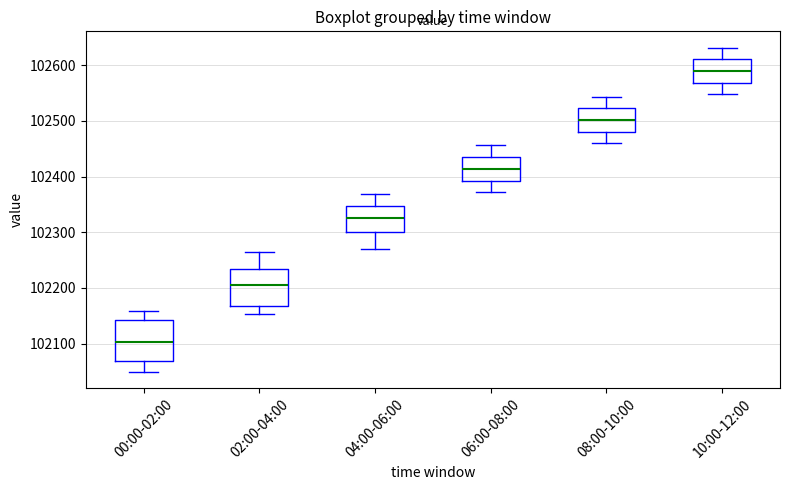

Reading left to right, read every box against the y-axis: the position of its median line, the range the box covers, and the ends of its whiskers. The values are not printed on the chart, so give them approximately, as read against the axis.

00:00-02:00: median 102100, box 102070 to 102140, whiskers 102050 to 102160
02:00-04:00: median 102210, box 102170 to 102230, whiskers 102150 to 102270
04:00-06:00: median 102330, box 102300 to 102350, whiskers 102270 to 102370
06:00-08:00: median 102410, box 102390 to 102440, whiskers 102370 to 102460
08:00-10:00: median 102500, box 102480 to 102520, whiskers 102460 to 102540
10:00-12:00: median 102590, box 102570 to 102610, whiskers 102550 to 102630